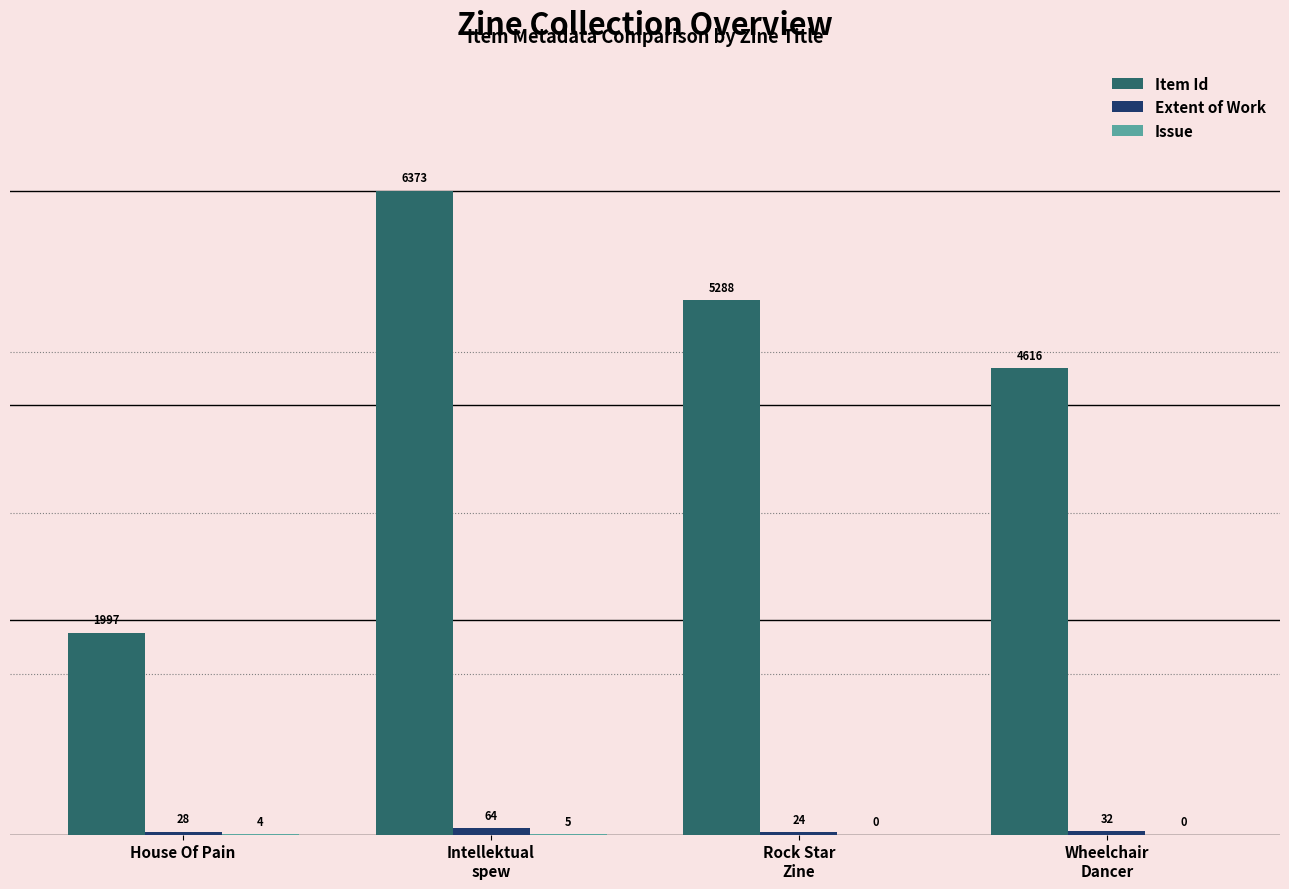

Are the bars horizontal?

No